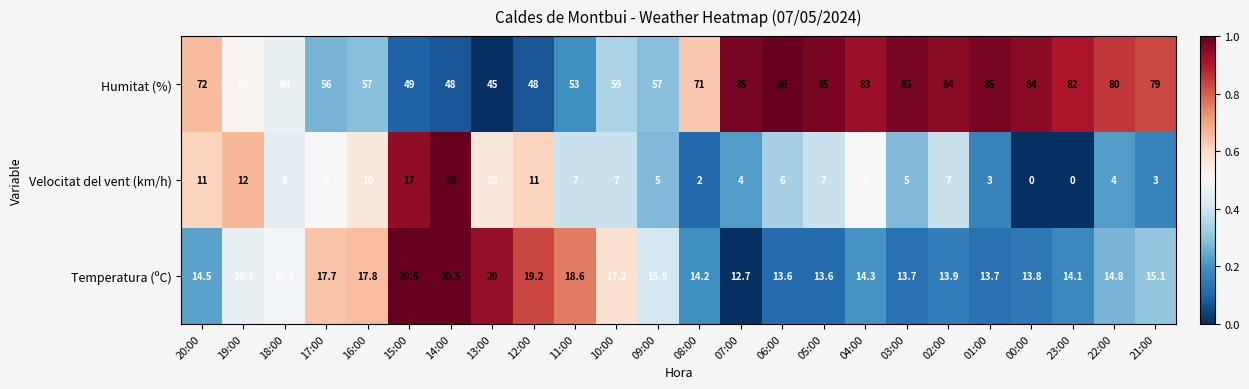

The Temperatura (ºC) series shows 20.5 at 15:00. True or false?

True